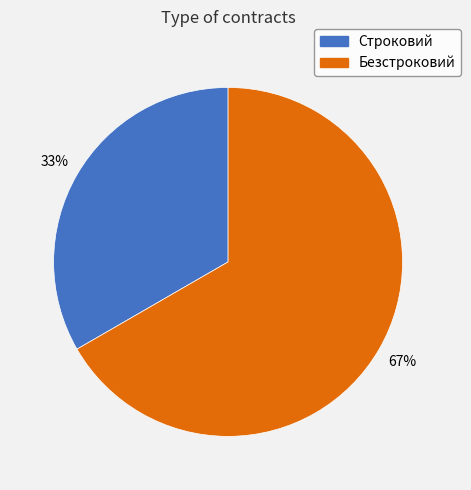

Rank the categories by value from lowest to highest.

Строковий, Безстроковий